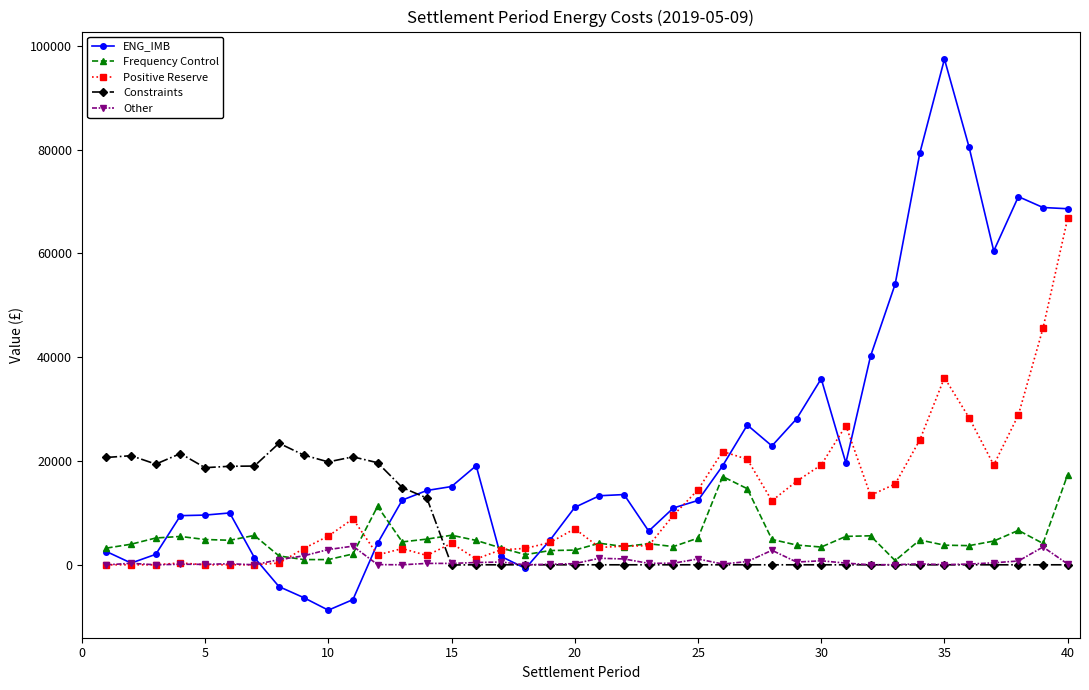

Which series has the largest range (max minus min)?

ENG_IMB